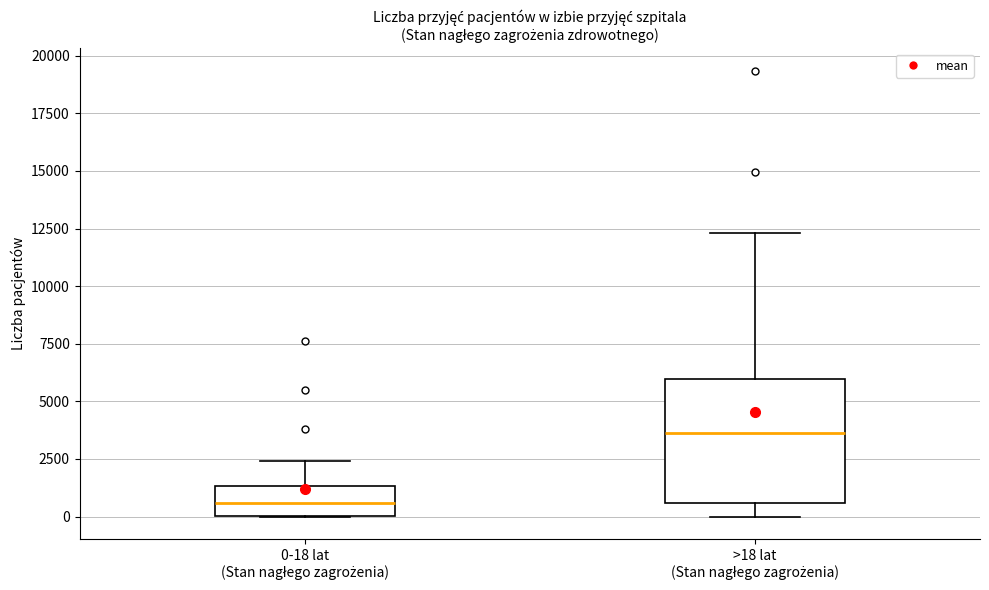

Which box is the tallest, from its lower edge to its upper edge?

>18 lat (Stan nagłego zagrożenia)